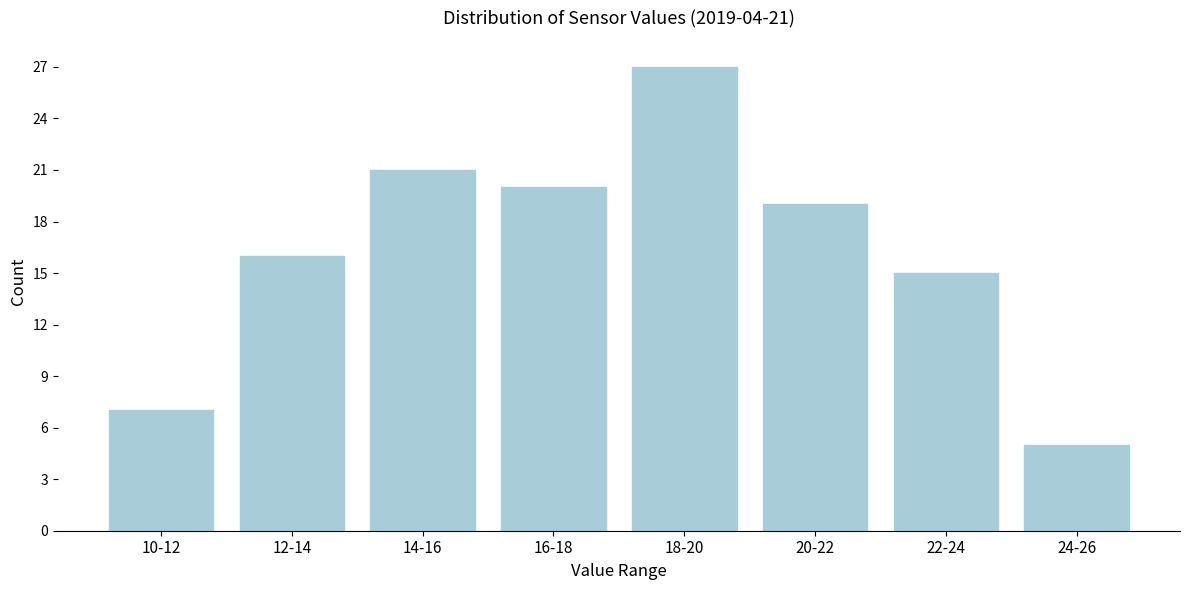

Reading right to left, extract all data points from this chart.

5	15	19	27	20	21	16	7